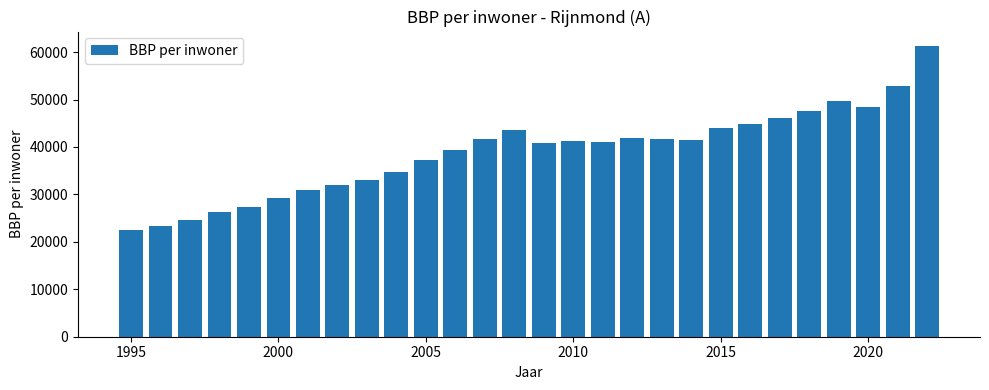

What is the smallest value displayed?

22501